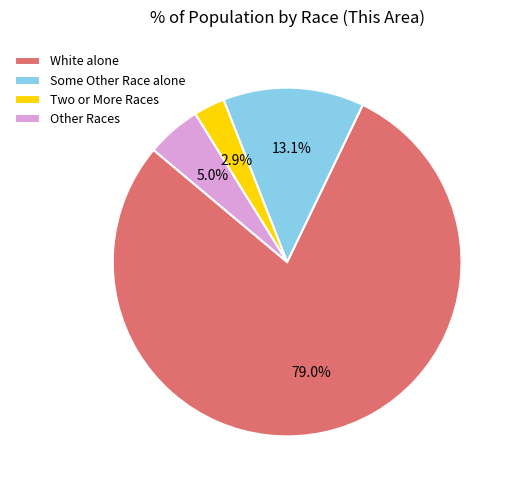

Which slice represents more than half of the pie?

White alone